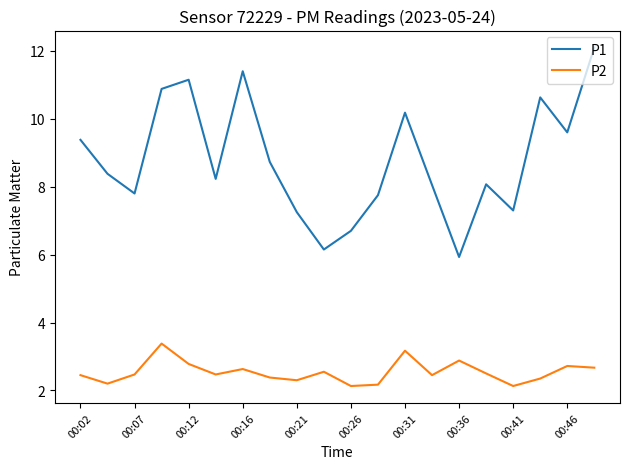

Which series has the widest spread of values?

P1